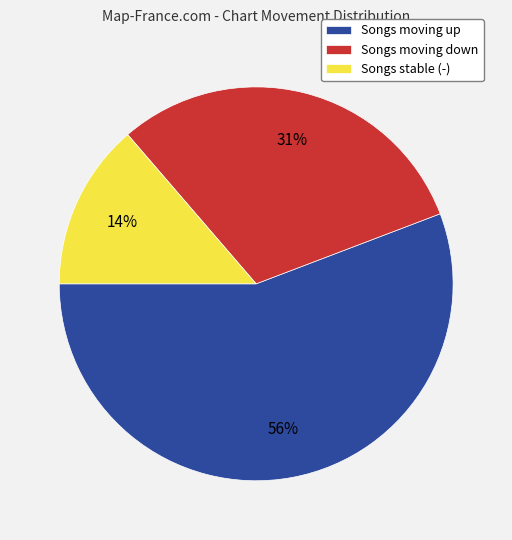

To the nearest percent, what is the difference between the largest and smallest slice percentages?

42%